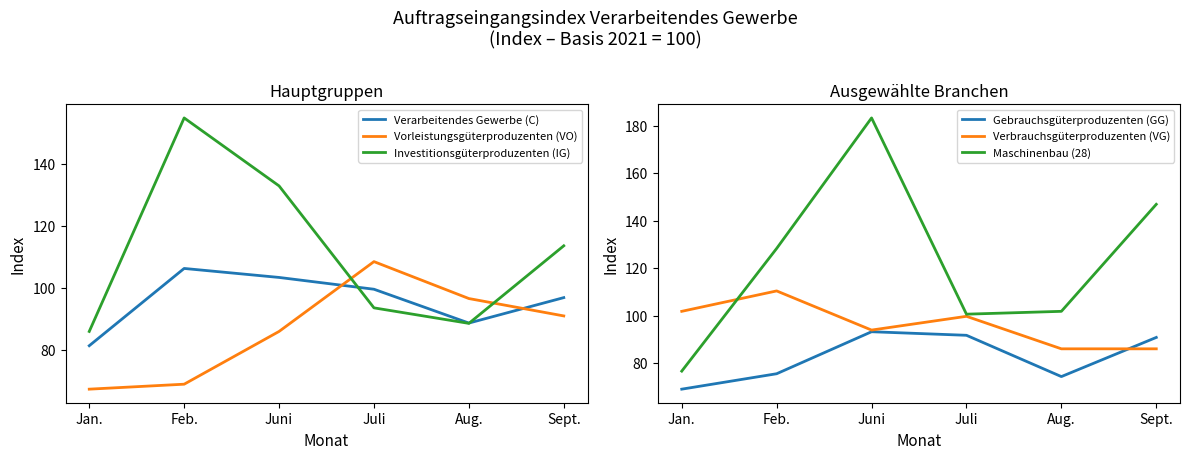

At which label does Gebrauchsgüterproduzenten (GG) reach its peak?

Juni